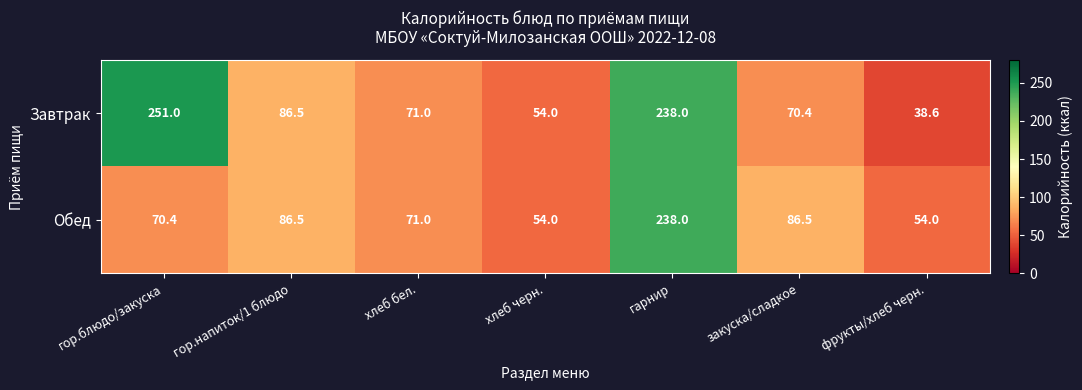

What is the spread (max minus min) of values at закуска/сладкое?

16.1